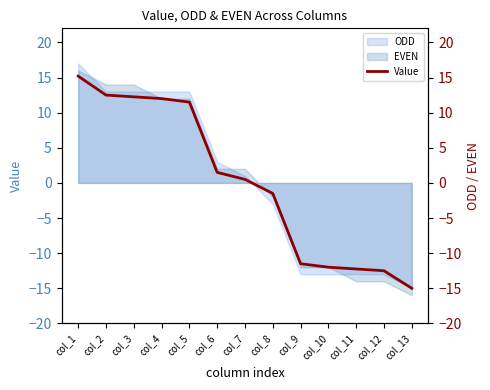

Which category has the lowest value across all series?

col_13